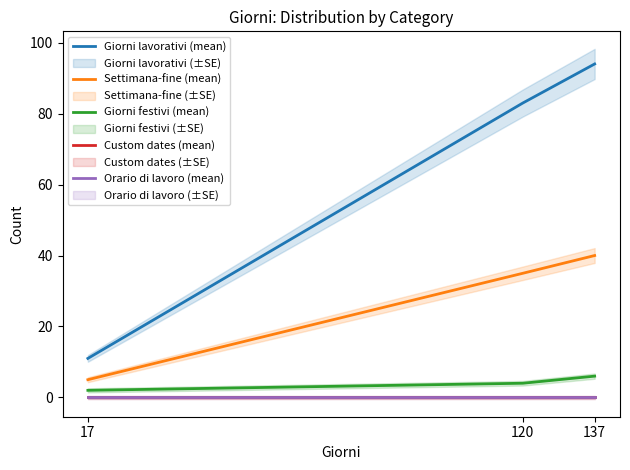

Is the value of Custom dates (mean) at 120 greater than the value of Giorni festivi (mean) at 17?

No